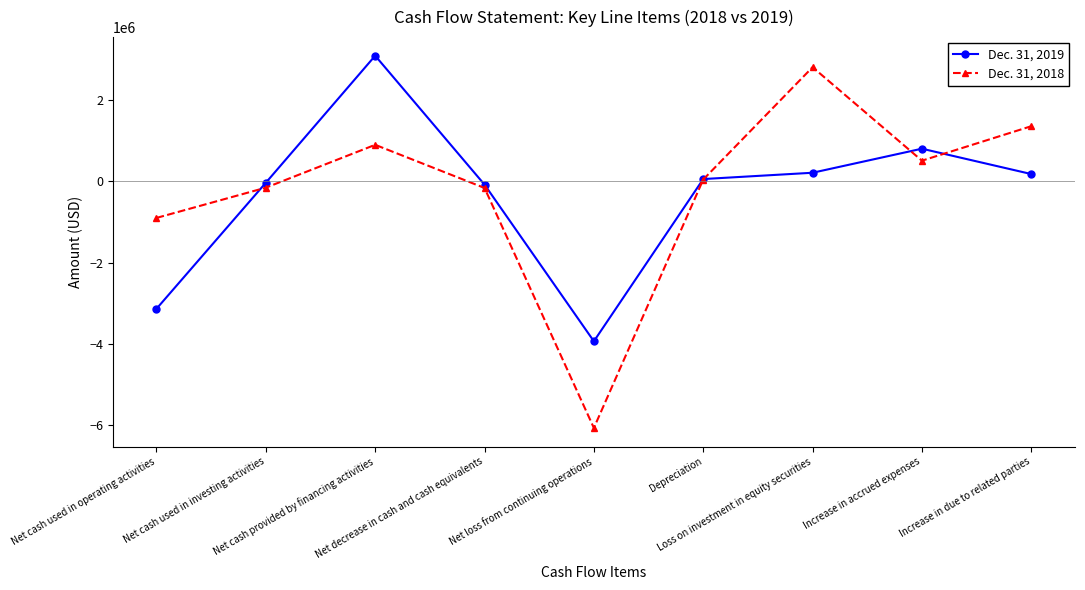

How many series are shown in this chart?

2